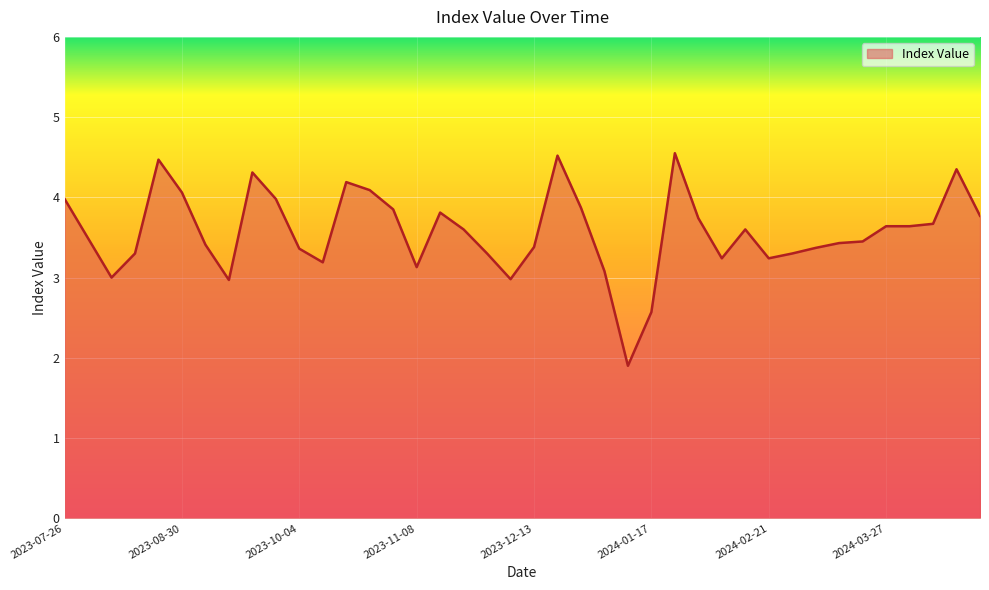

What is the minimum value shown in the chart?

1.9